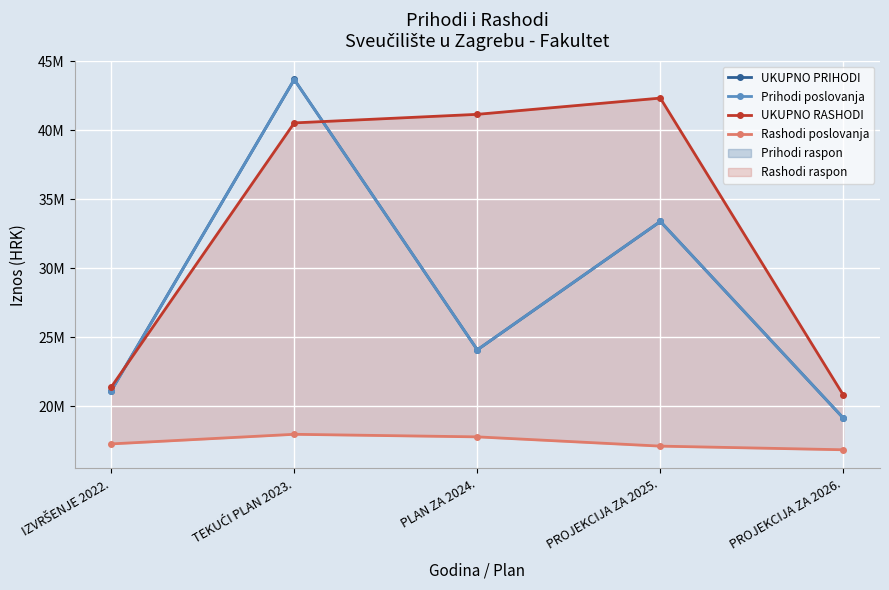

At which label does UKUPNO RASHODI reach its peak?

PROJEKCIJA ZA 2025.